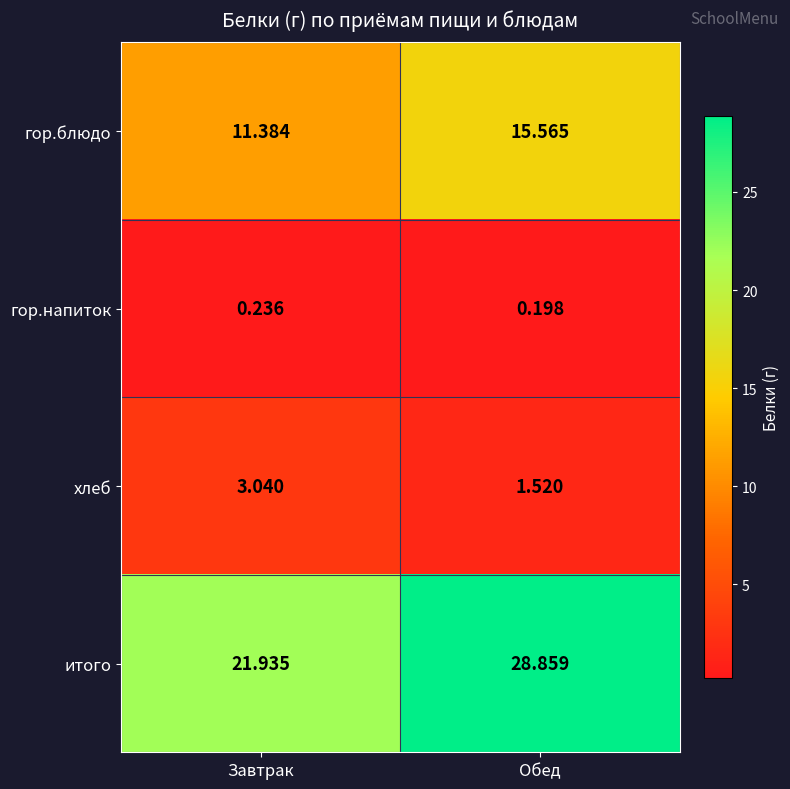

Which series has the largest total across all categories?

итого